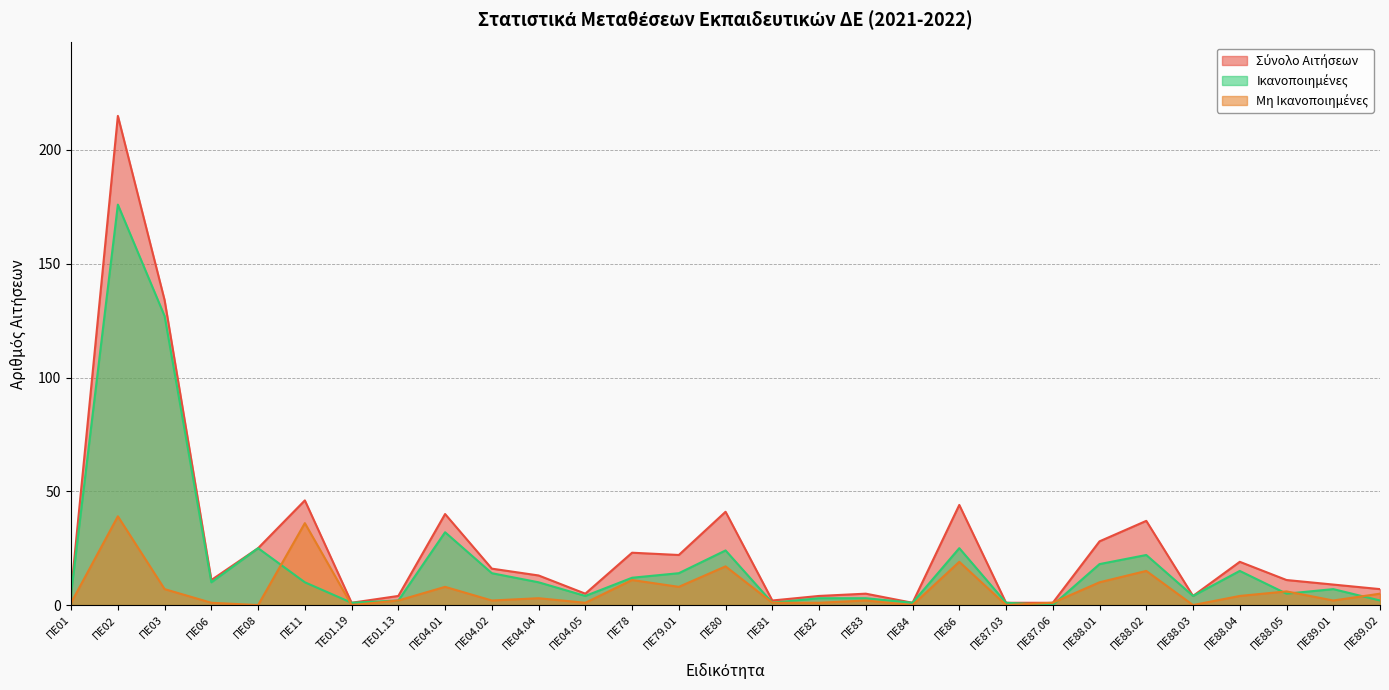

Rank the categories by Ικανοποιημένες value from lowest to highest.

ΠΕ87.06, ΤΕ01.19, ΠΕ81, ΠΕ84, ΠΕ87.03, ΤΕ01.13, ΠΕ89.02, ΠΕ82, ΠΕ83, ΠΕ04.05, ΠΕ88.03, ΠΕ01, ΠΕ88.05, ΠΕ89.01, ΠΕ06, ΠΕ11, ΠΕ04.04, ΠΕ78, ΠΕ04.02, ΠΕ79.01, ΠΕ88.04, ΠΕ88.01, ΠΕ88.02, ΠΕ80, ΠΕ08, ΠΕ86, ΠΕ04.01, ΠΕ03, ΠΕ02